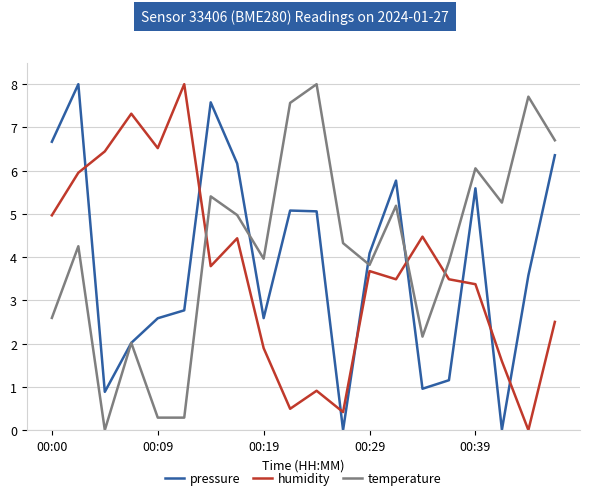

What is the highest value of the pressure series?

8.0